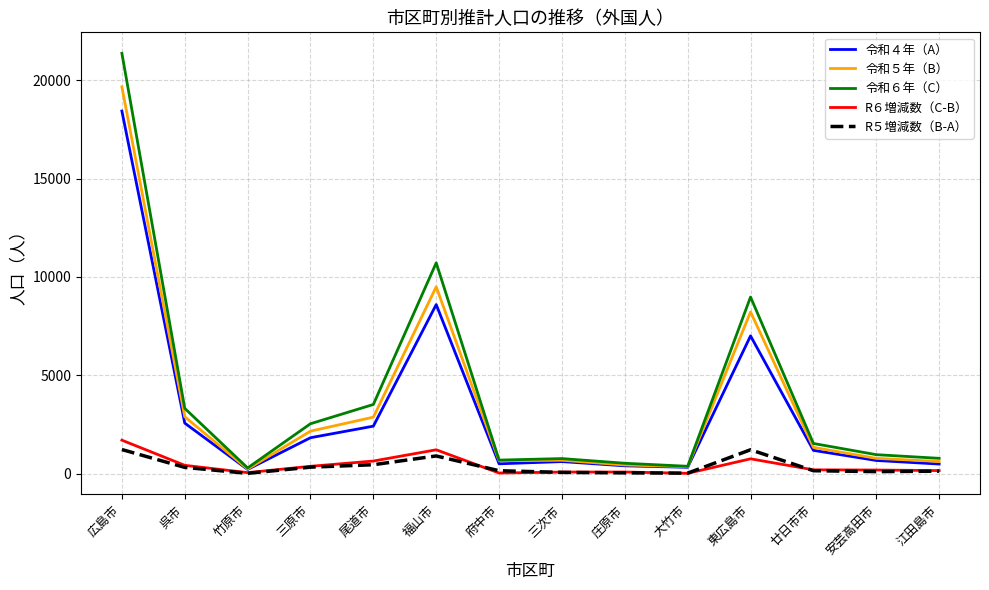

What is the difference between the second highest and second lowest values in the 令和４年（A） series?

8270